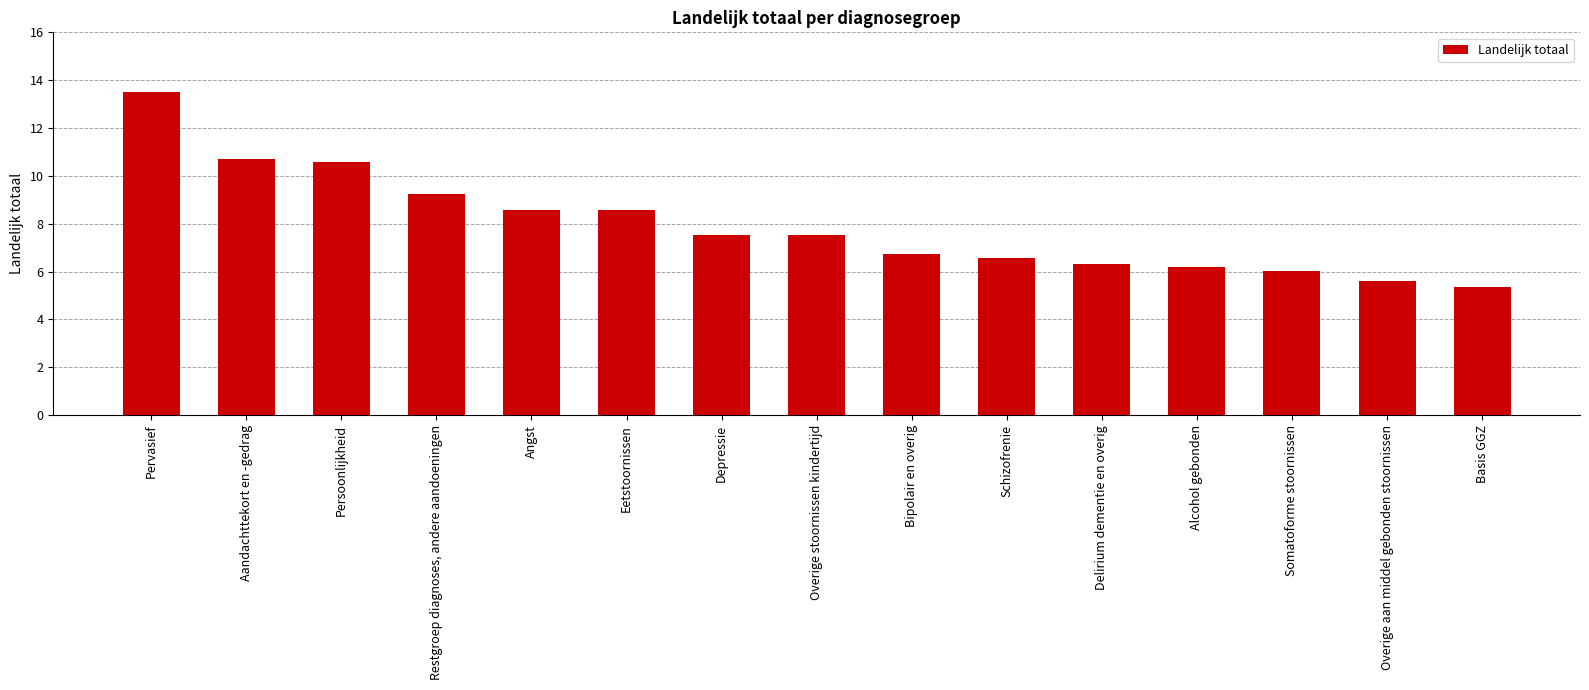

At which category does the chart reach its peak across all series?

Pervasief